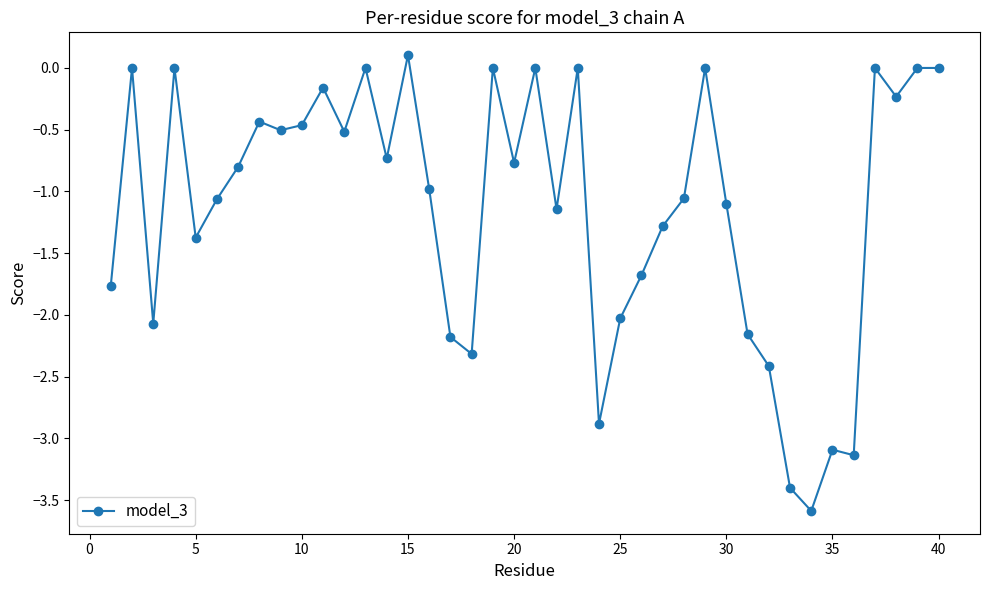

Does the chart have visible grid lines?

No